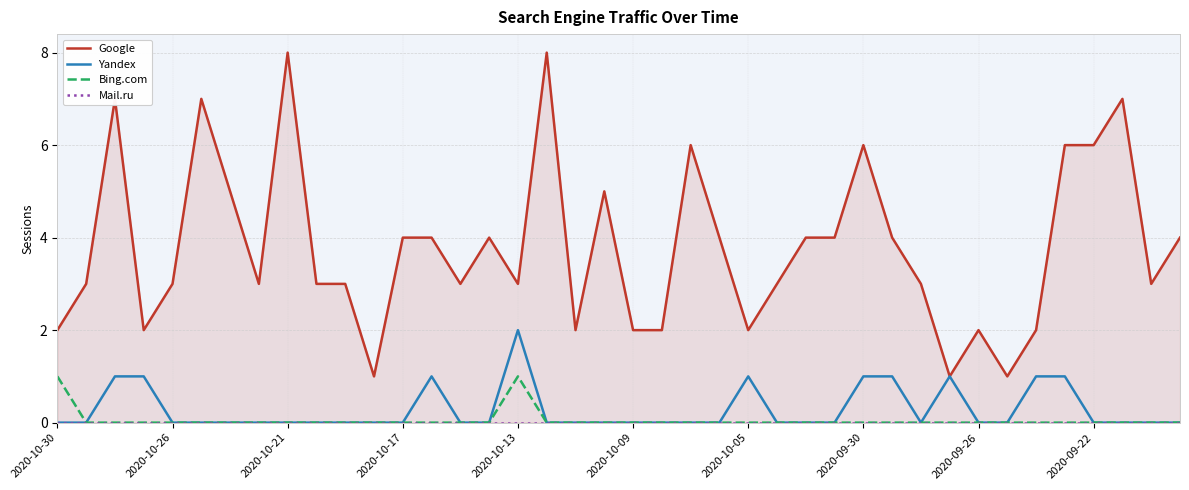

Which series has the largest range (max minus min)?

Google